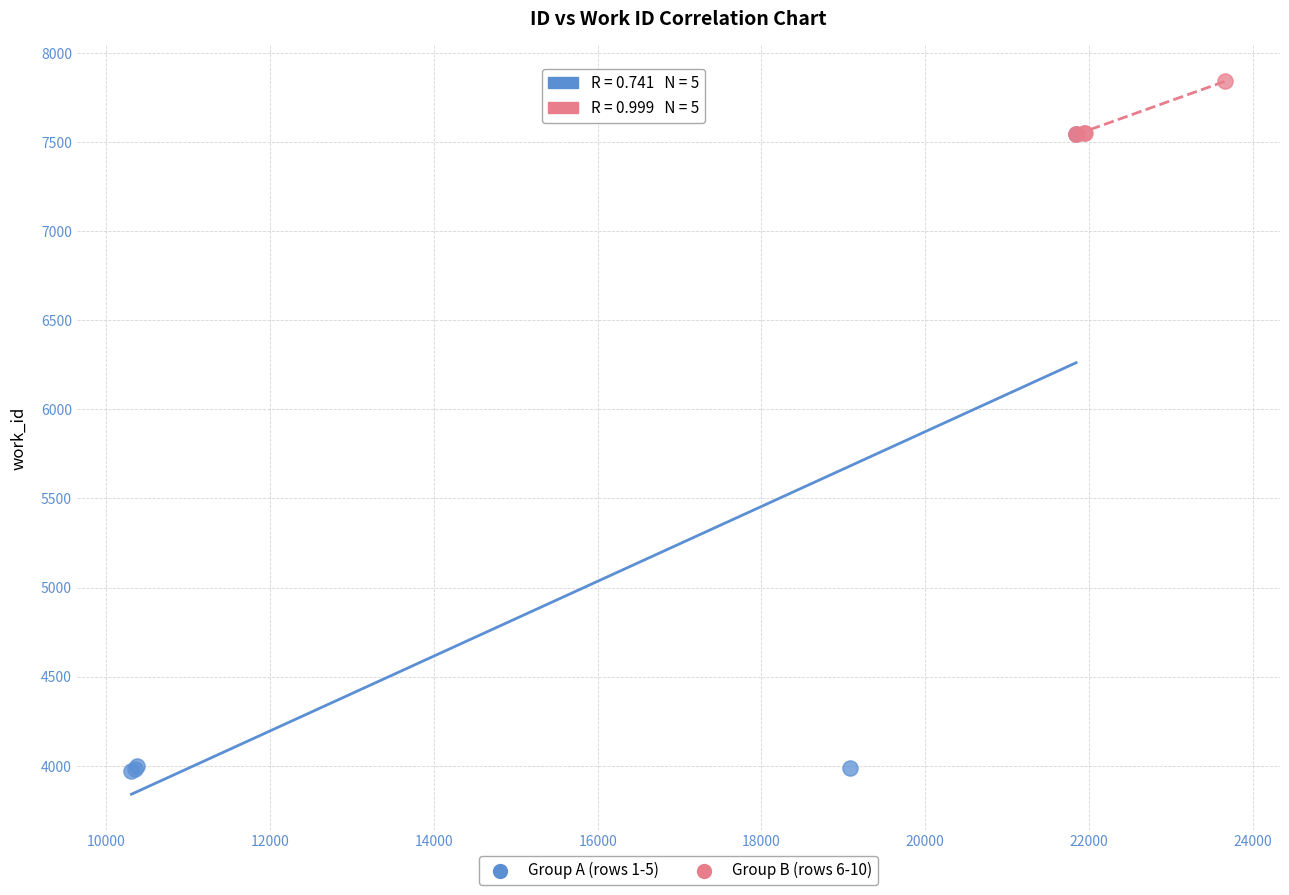

Which series contains the lowest Y value?

Group A (rows 1-5)